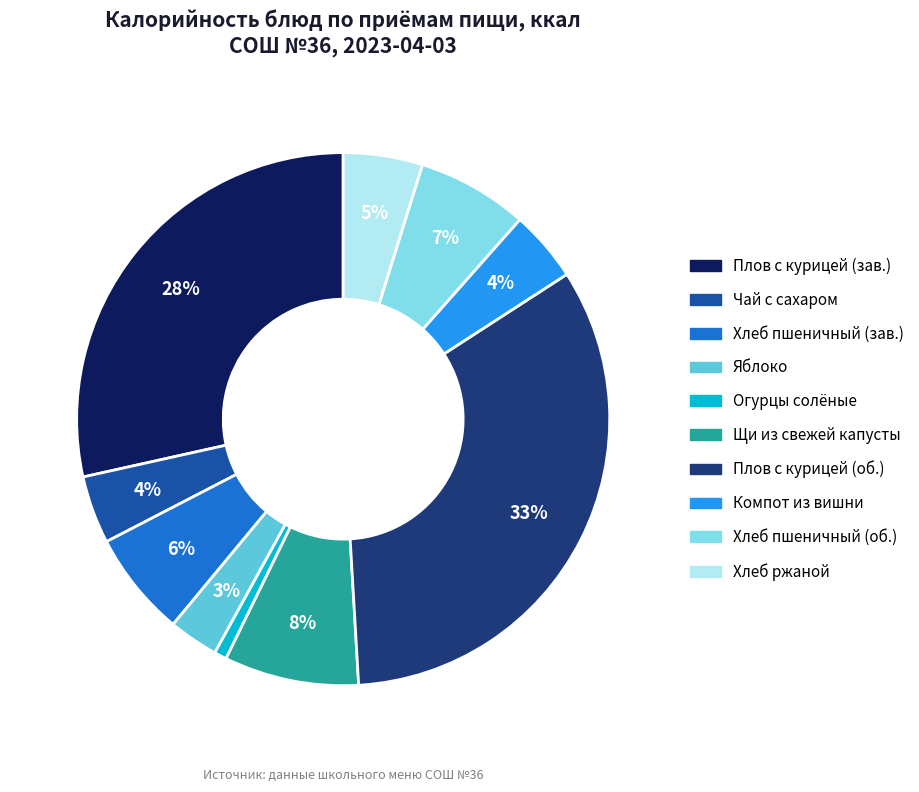

How many slices are in this pie chart?

10